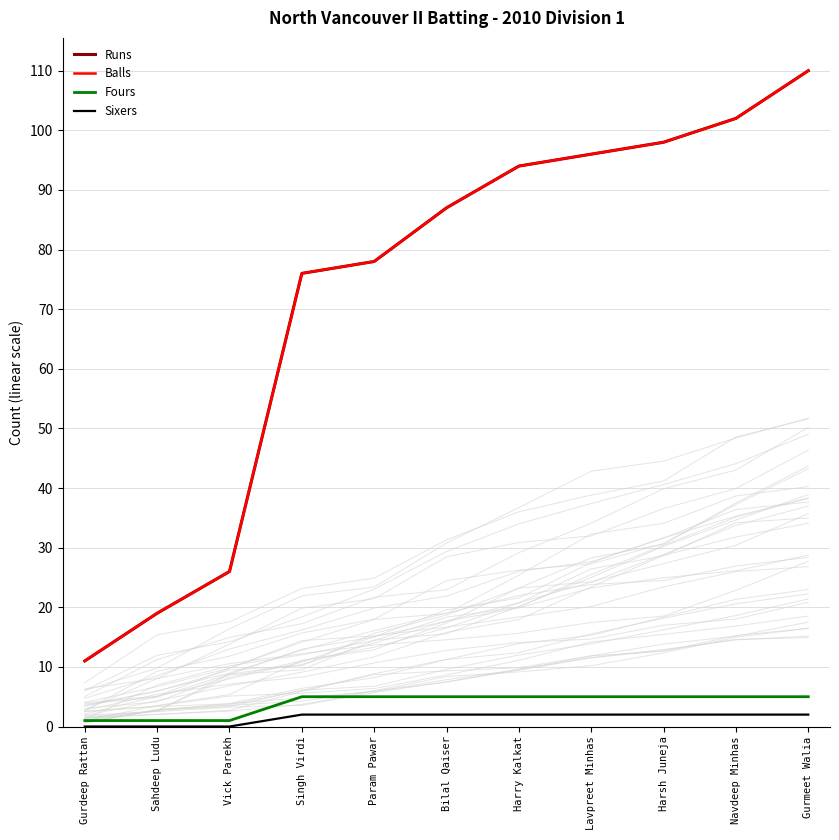

True or false: Fours has a value of 1 at Gurdeep Rattan.

False